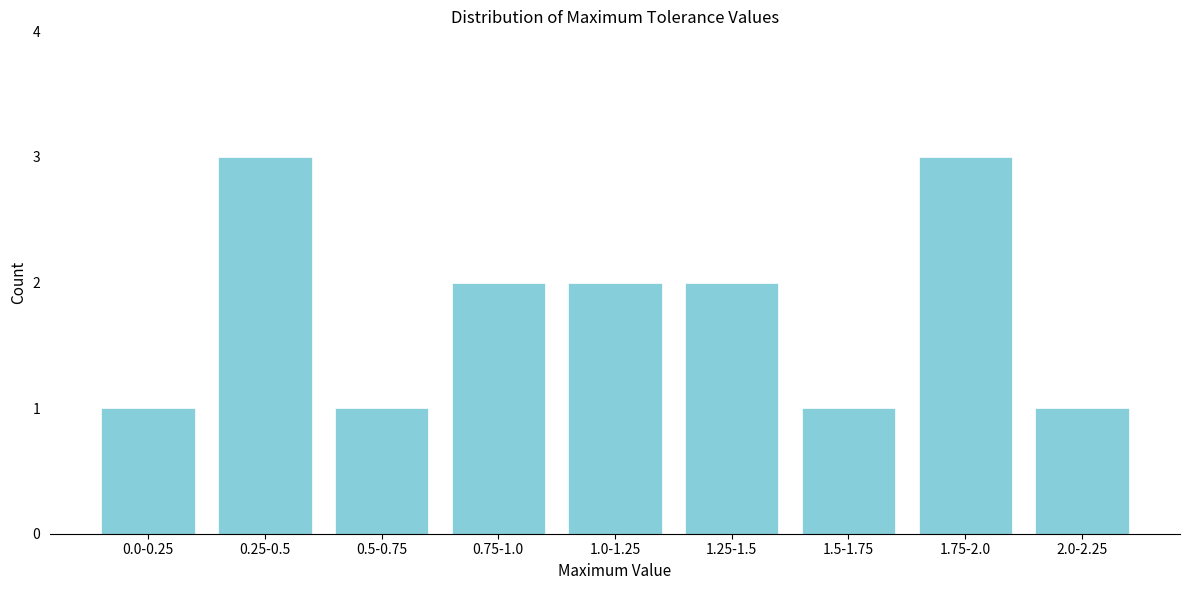

Reading left to right, transcribe all the data shown in this chart.

0.0-0.25=1	0.25-0.5=3	0.5-0.75=1	0.75-1.0=2	1.0-1.25=2	1.25-1.5=2	1.5-1.75=1	1.75-2.0=3	2.0-2.25=1